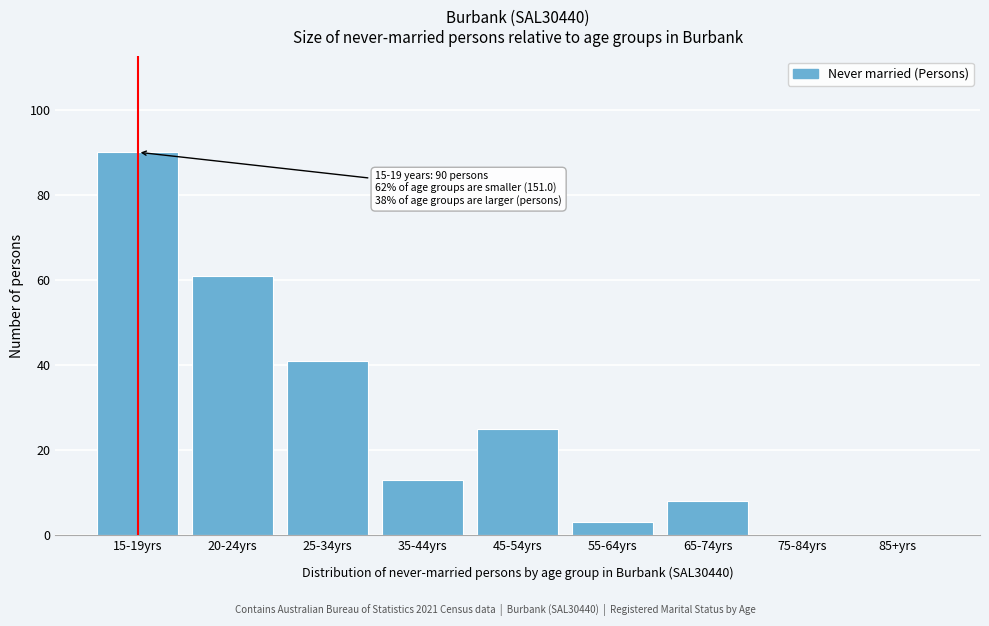

Reading right to left, what are all the values shown in this chart?

85+yrs=0	75-84yrs=0	65-74yrs=8	55-64yrs=3	45-54yrs=25	35-44yrs=13	25-34yrs=41	20-24yrs=61	15-19yrs=90